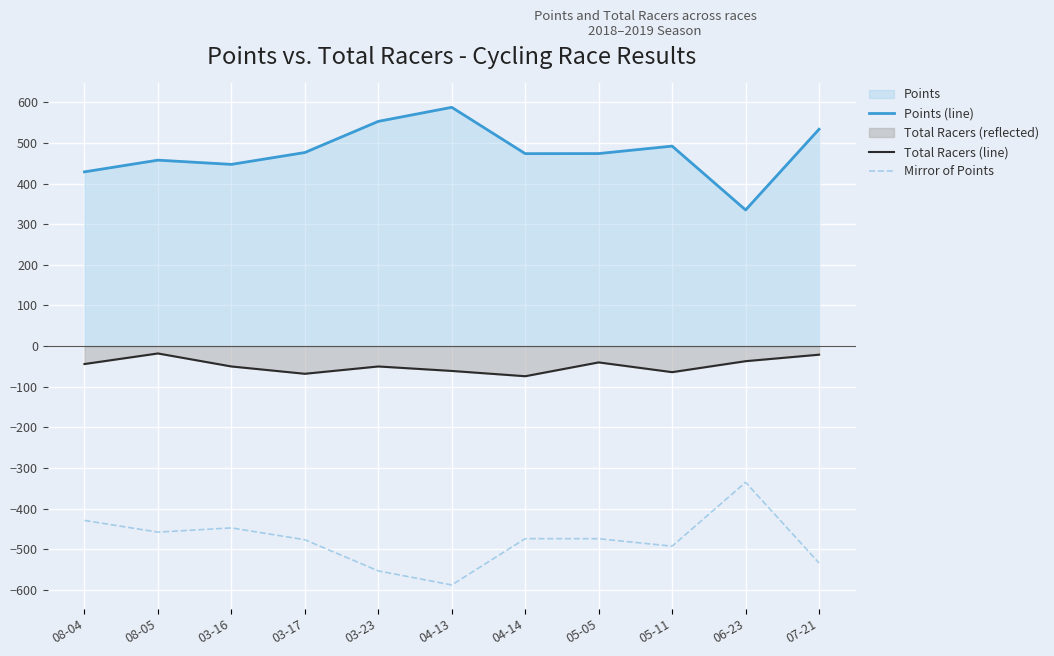

Which series changed the most between 08-04 and 03-23?

Points (line)